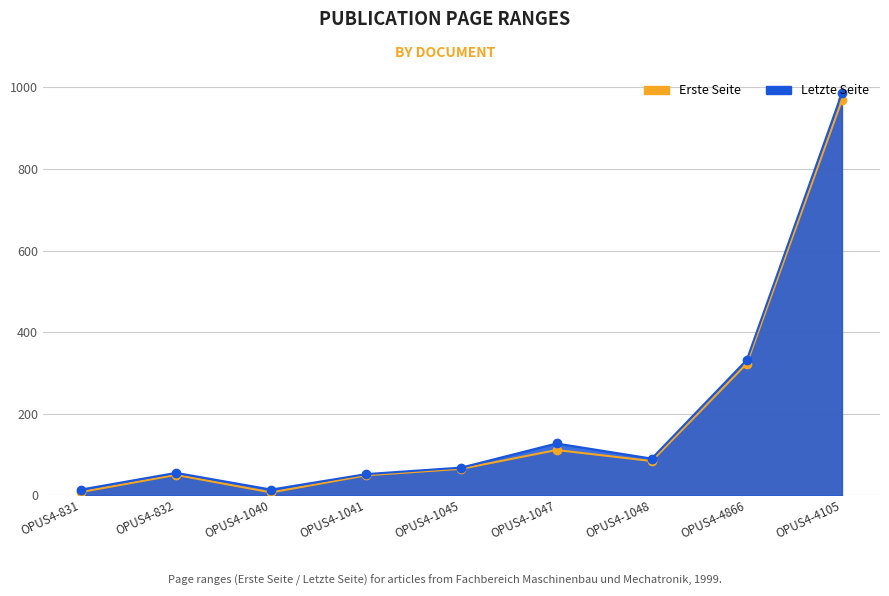

What position from the left is OPUS4-1047?

6